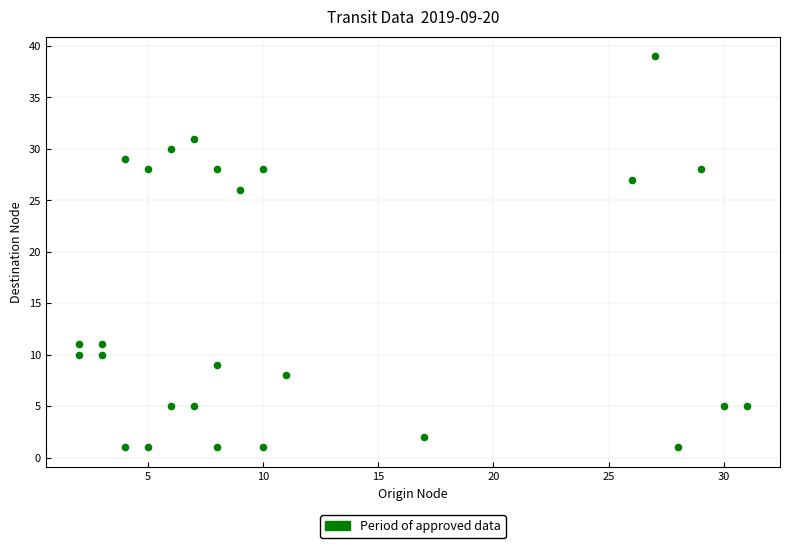

What is the range of X values (max minus min)?

29